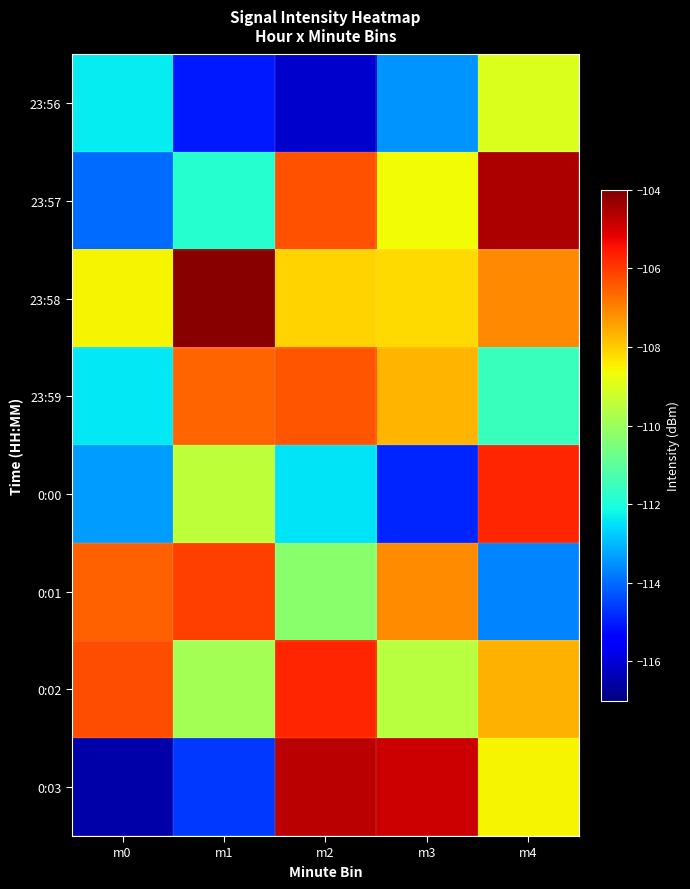

Reading left to right, extract all data points from this chart.

23:56: m0=-112.4	m1=-115.1	m2=-116.1	m3=-113.5	m4=-109.0
23:57: m0=-114.0	m1=-111.8	m2=-106.3	m3=-108.6	m4=-104.5
23:58: m0=-108.6	m1=-104.1	m2=-108.1	m3=-108.2	m4=-107.1
23:59: m0=-112.4	m1=-106.6	m2=-106.3	m3=-107.7	m4=-111.5
0:00: m0=-113.4	m1=-109.4	m2=-112.4	m3=-114.9	m4=-105.7
0:01: m0=-106.5	m1=-106.0	m2=-110.3	m3=-107.1	m4=-113.7
0:02: m0=-106.3	m1=-109.9	m2=-105.7	m3=-109.5	m4=-107.6
0:03: m0=-116.5	m1=-114.7	m2=-104.7	m3=-104.9	m4=-108.6